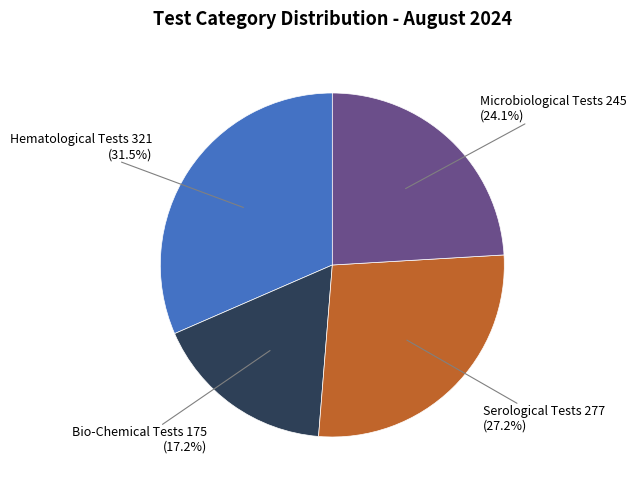

Approximately how many times larger is the value at Hematological Tests compared to Bio-Chemical Tests?

1.8